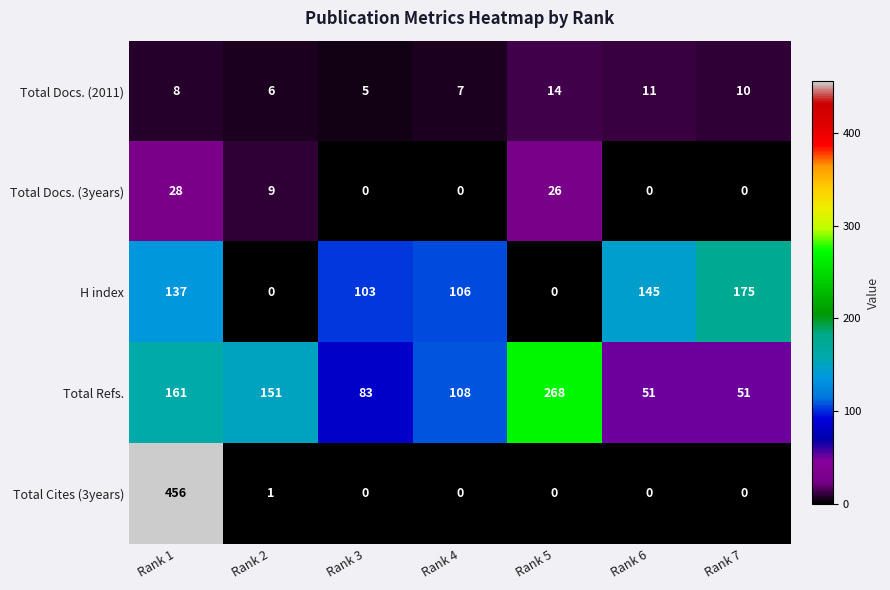

True or false: Total Refs. has a value of 368 at Rank 5.

False